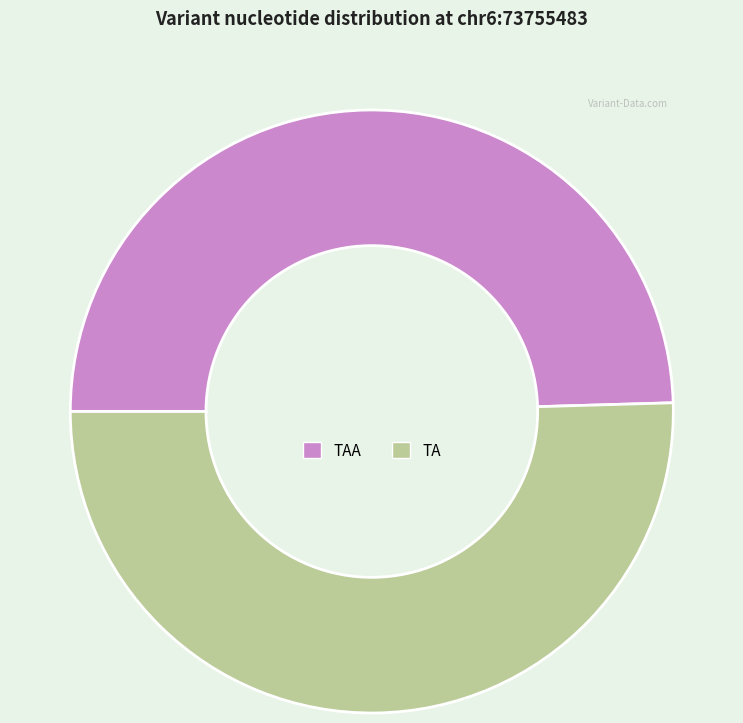

Which category has the smallest portion of the pie?

TAA